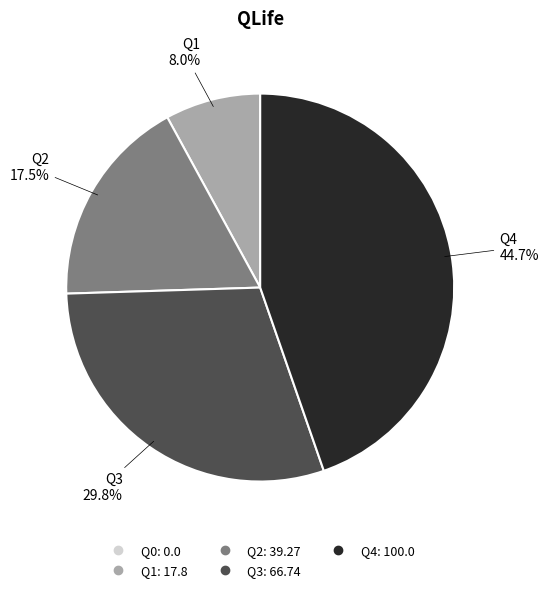

Is it true that Q3 is 30% of the pie?

True